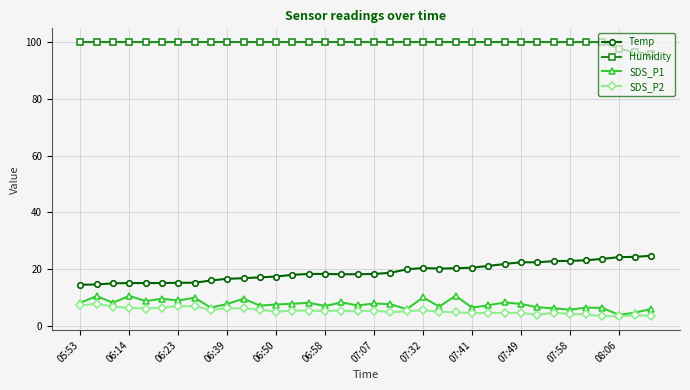

True or false: SDS_P2 has more than 1 interior local peaks.

True